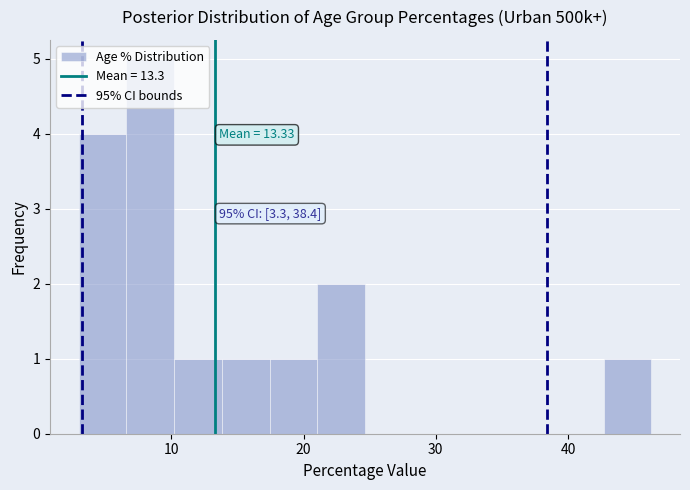

Around what value on the x-axis is the tallest bar? Give the approximate position of its centre, as read against the axis.

8